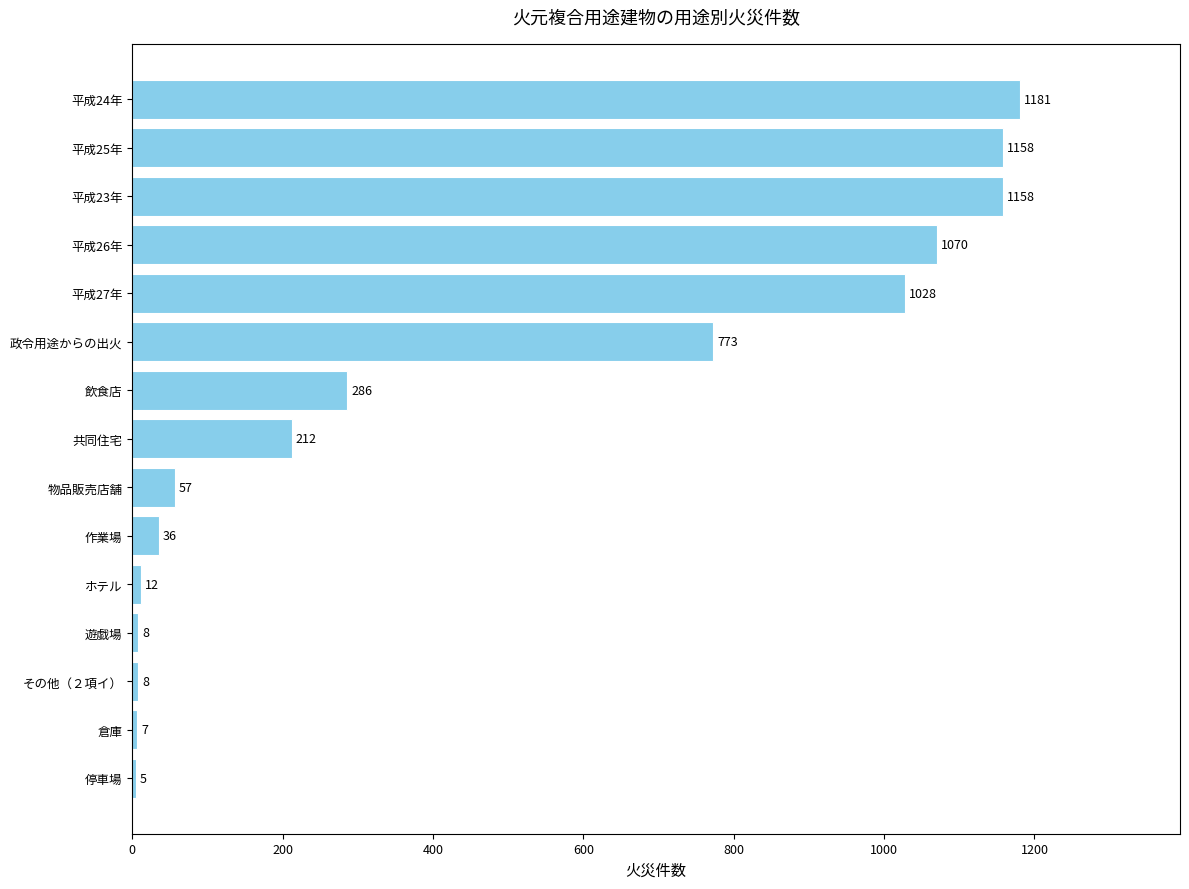

Where is the data nearest to the value 593?

政令用途からの出火